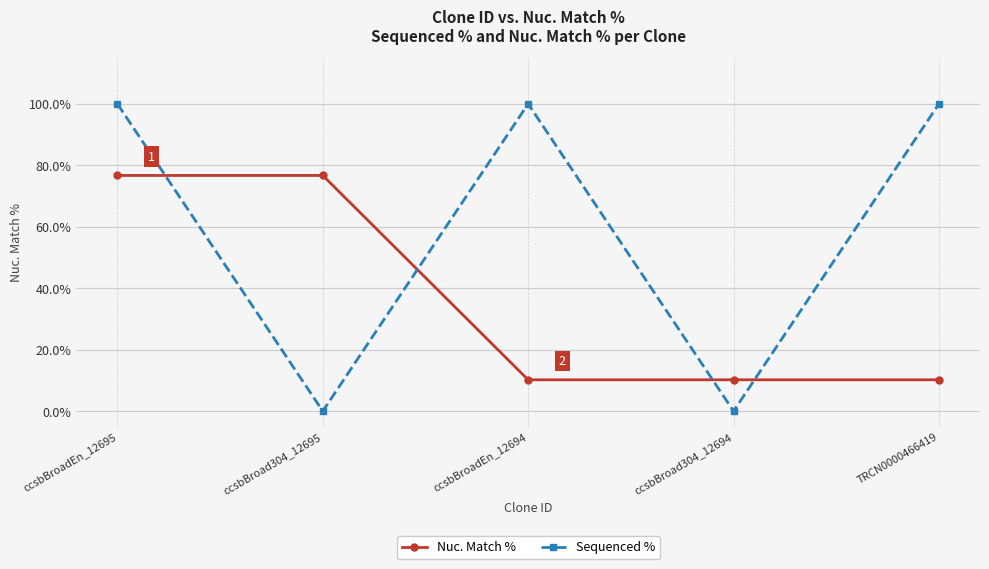

At which category is the sum across all series the highest?

ccsbBroadEn_12695